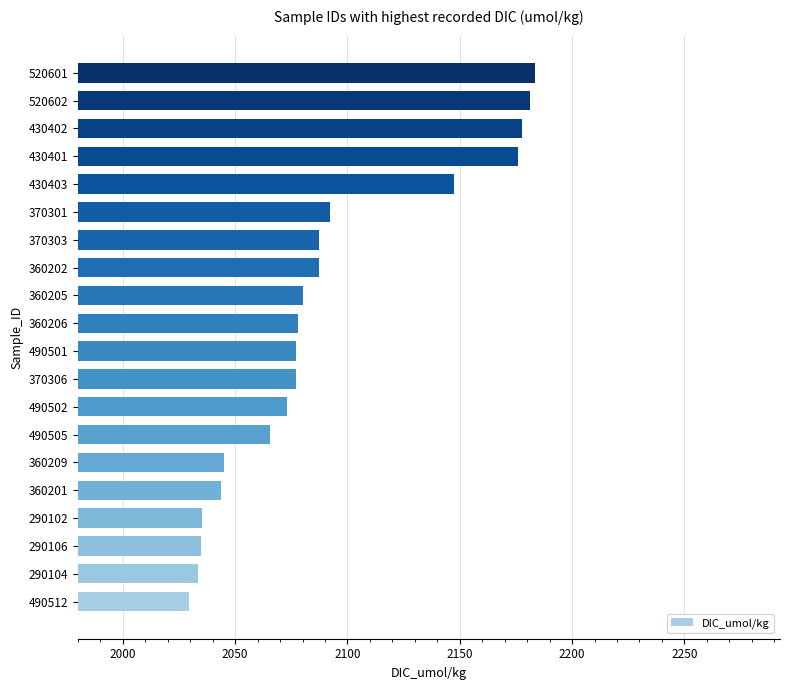

What is the maximum value shown in the chart?

2183.4